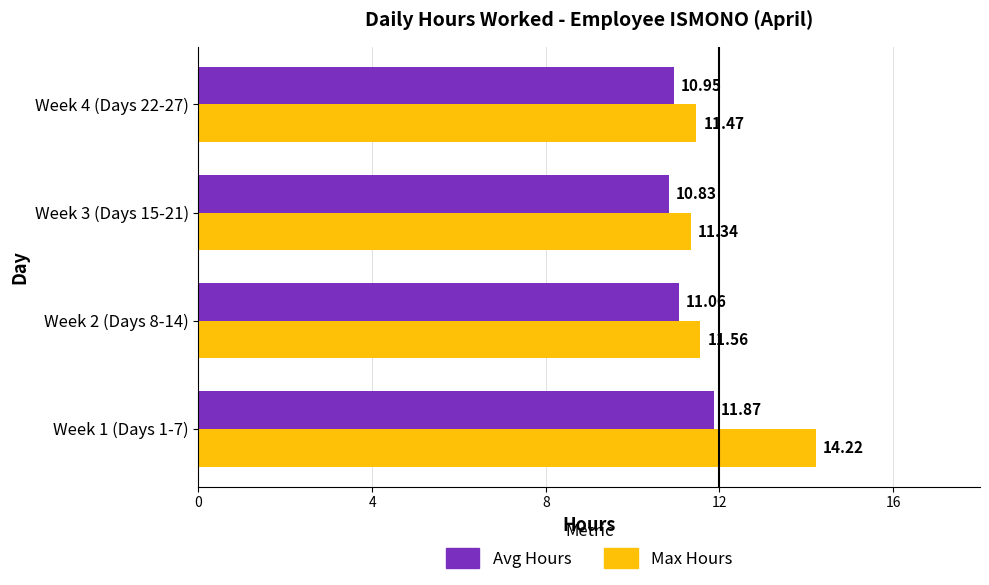

Rank the categories by Max Hours value from highest to lowest.

Week 1 (Days 1-7), Week 2 (Days 8-14), Week 4 (Days 22-27), Week 3 (Days 15-21)